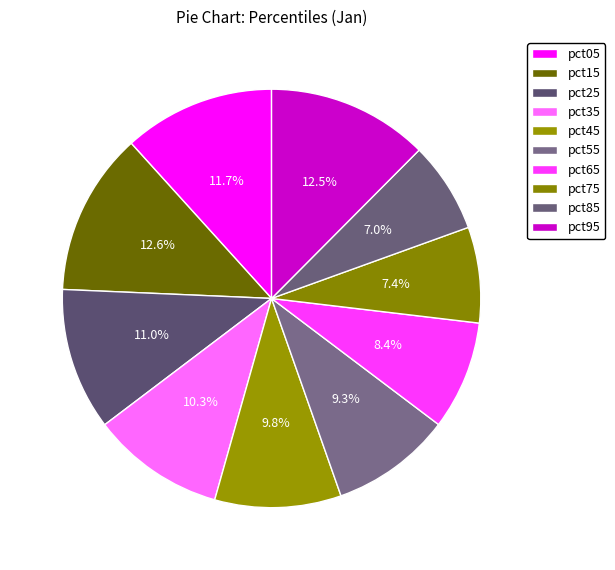

How many slices are in this pie chart?

10